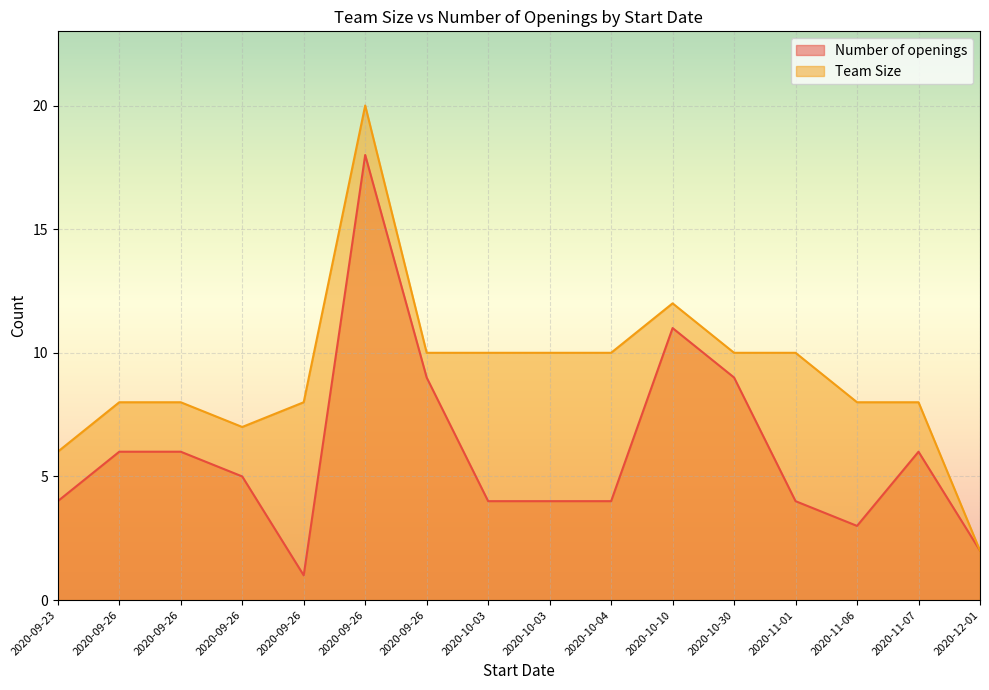

Reading right to left, what are all the values shown in this chart?

Number of openings: 2	6	3	4	9	11	4	4	4	9	18	1	5	6	6	4
Team Size: 2	8	8	10	10	12	10	10	10	10	20	8	7	8	8	6